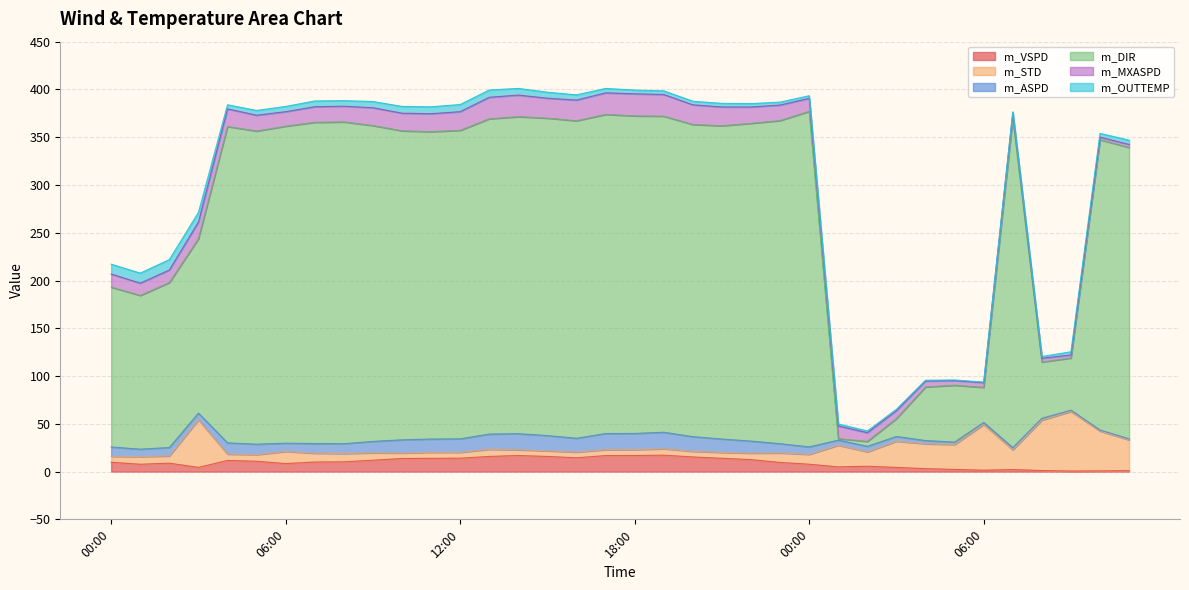

How many times do m_VSPD and m_STD cross each other?

7